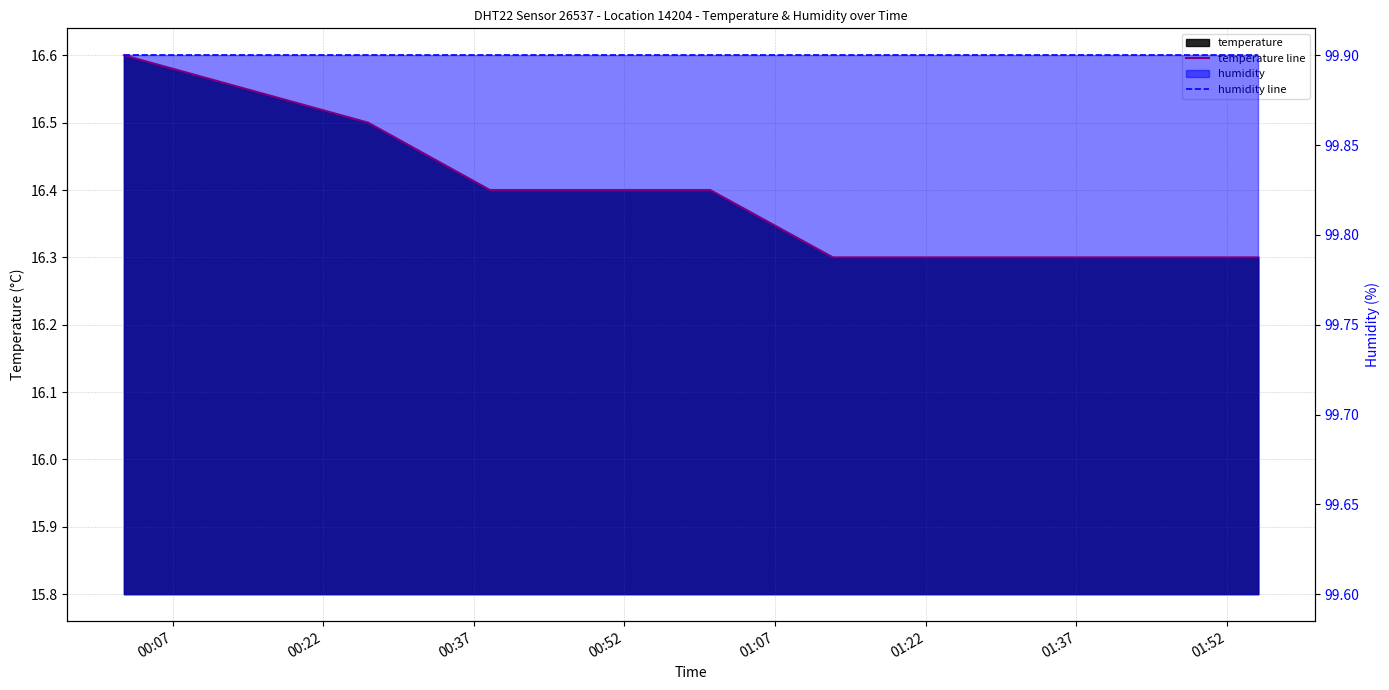

What is the lowest value of the temperature line series?

16.3